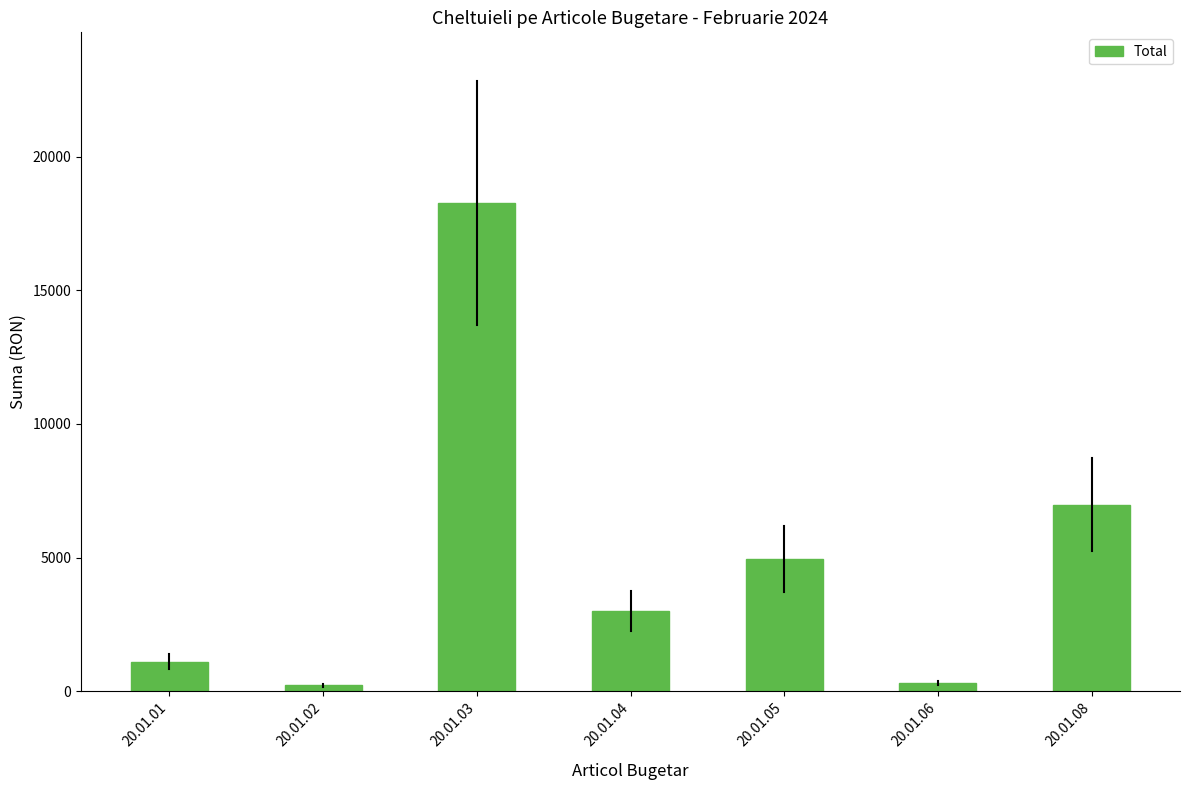

Count the number of categories in the chart.

7